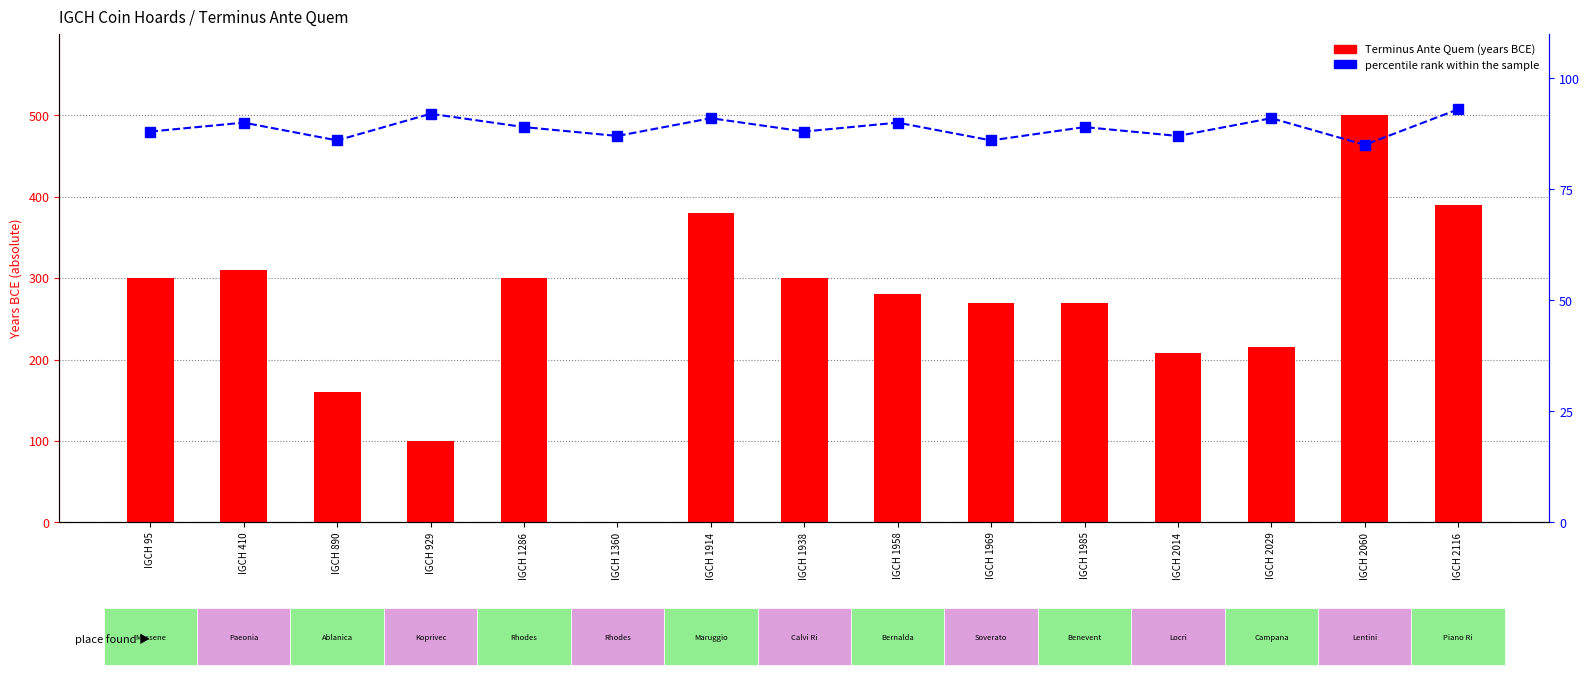

What is the value of the percentile rank within the sample bar at the 8th from the left?

88